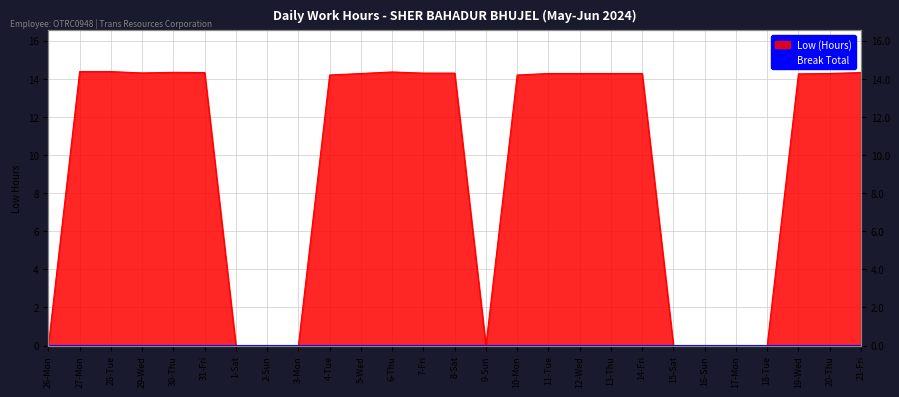

How many values are above zero?

18